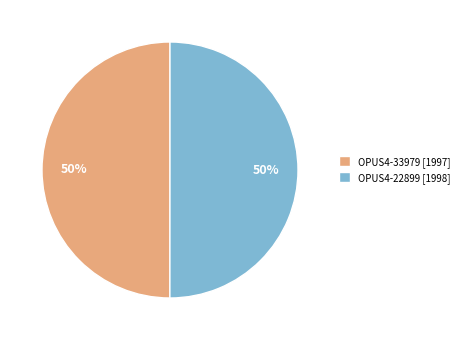

What is the ratio of the value at OPUS4-33979 [1997] to the value at OPUS4-22899 [1998]?

1.0